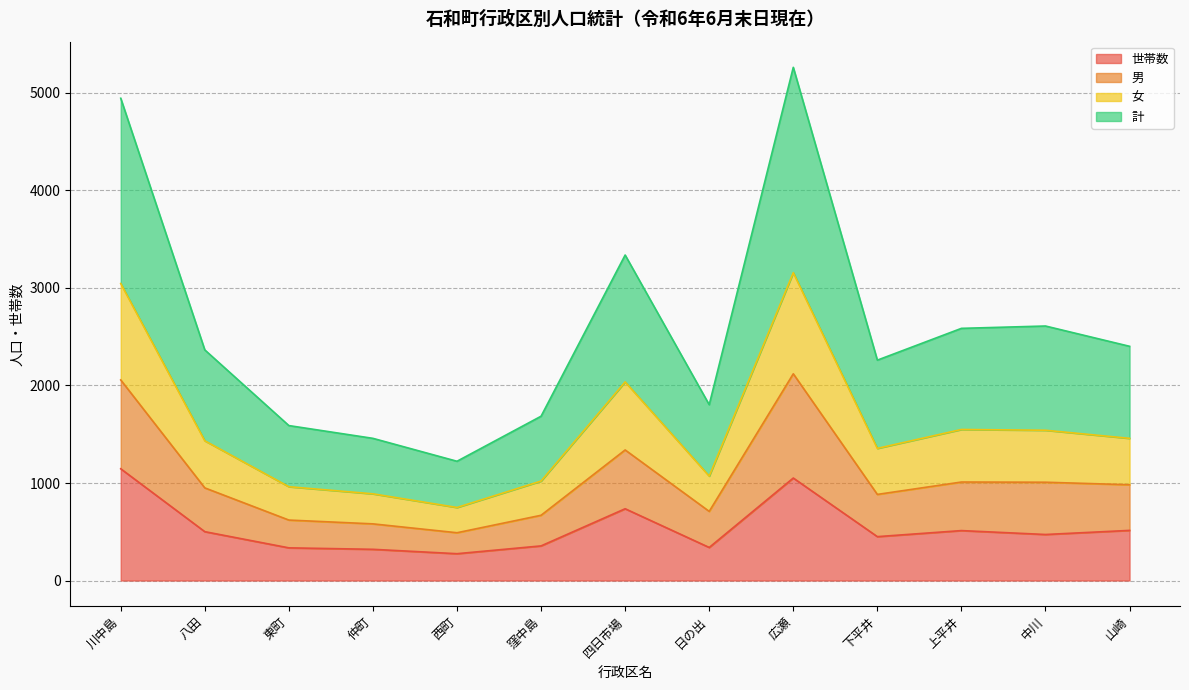

What is the difference between the highest and lowest values at 上平井?

2074